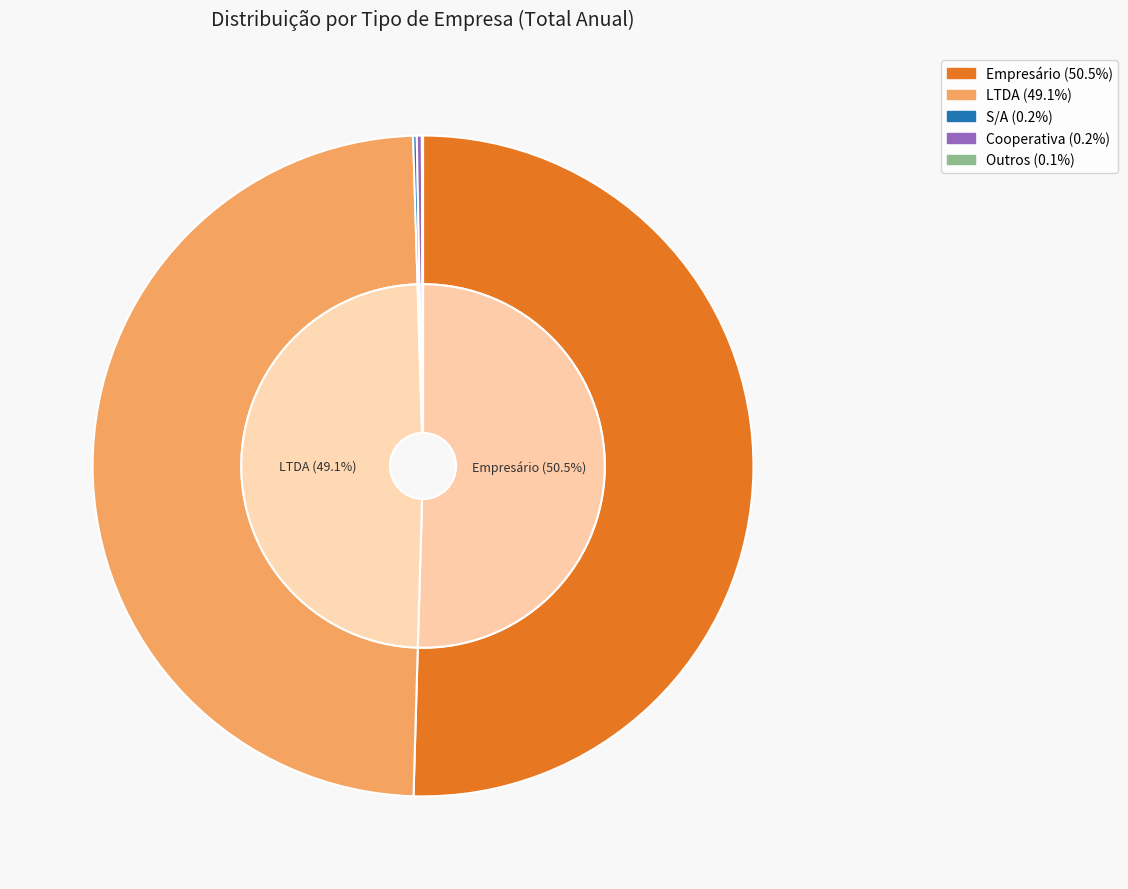

Rank the categories by value from highest to lowest.

Empresário, LTDA, Cooperativa, S/A, Outros